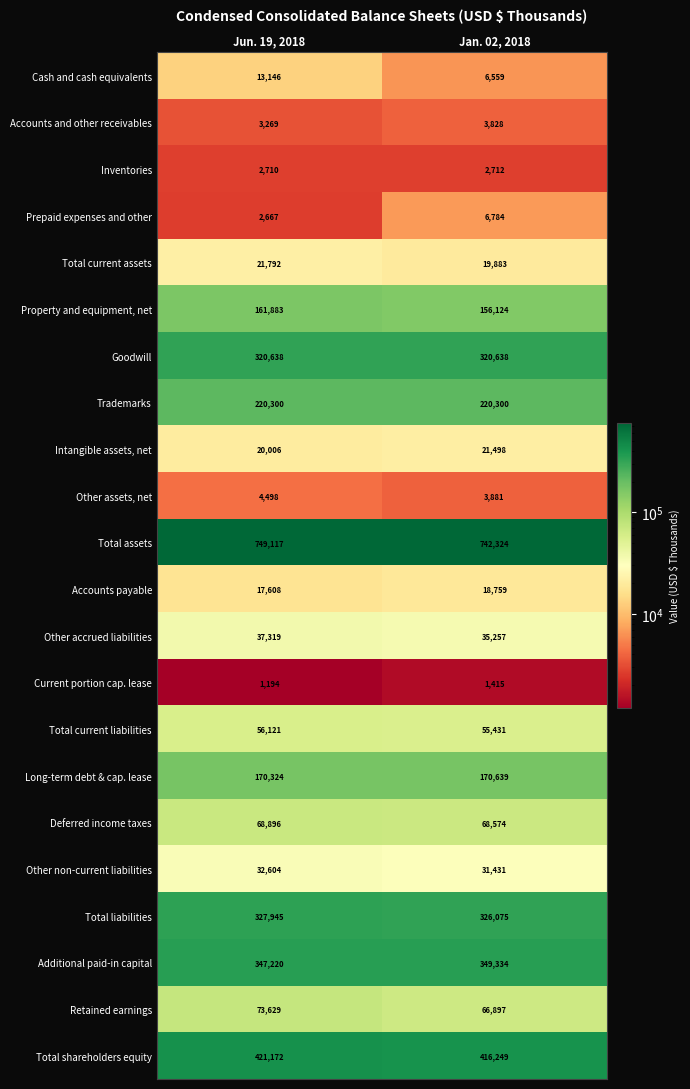

Which label corresponds to the largest value in the chart?

Jun. 19, 2018